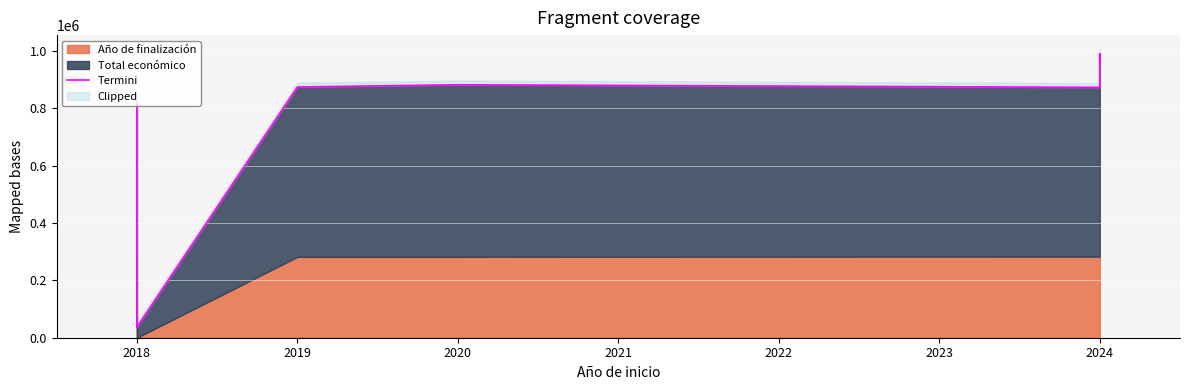

How many lines are shown in the chart?

1